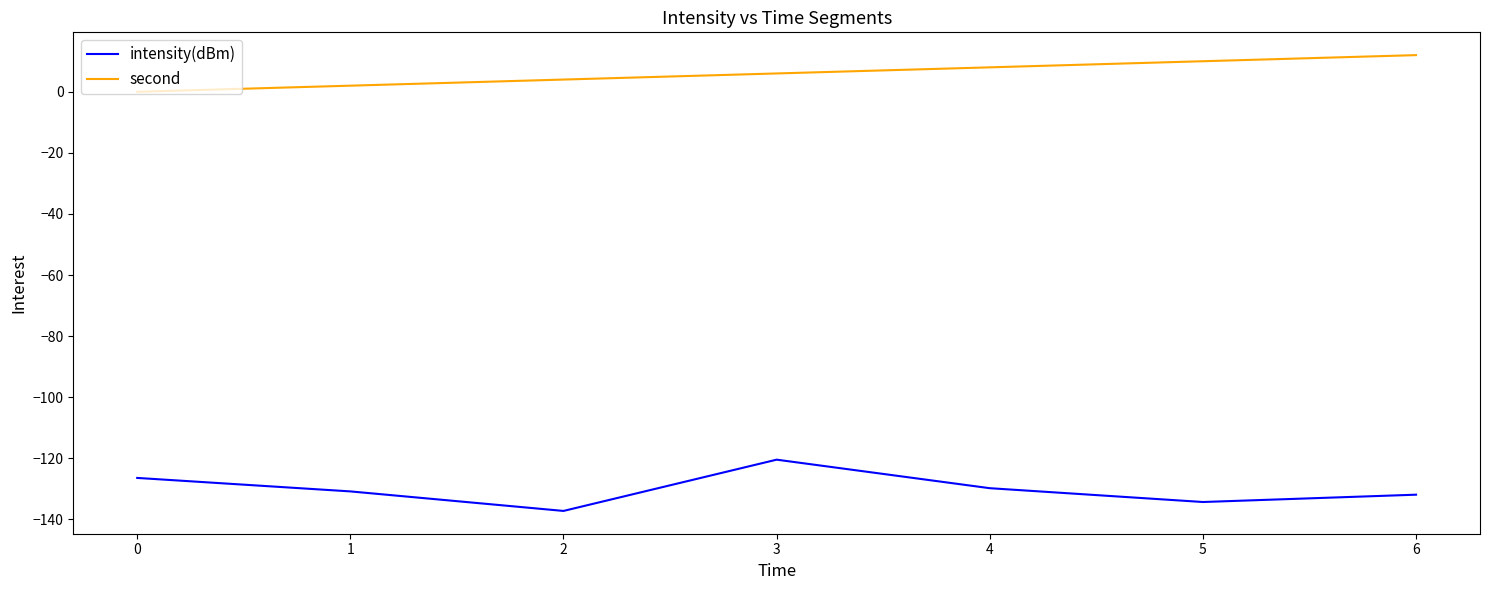

True or false: intensity(dBm) has a value of -131.9 at 6.

True